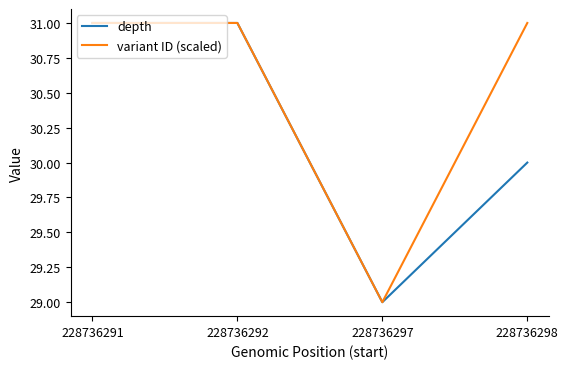

List the series in order of their overall mean, lowest first.

depth, variant ID (scaled)